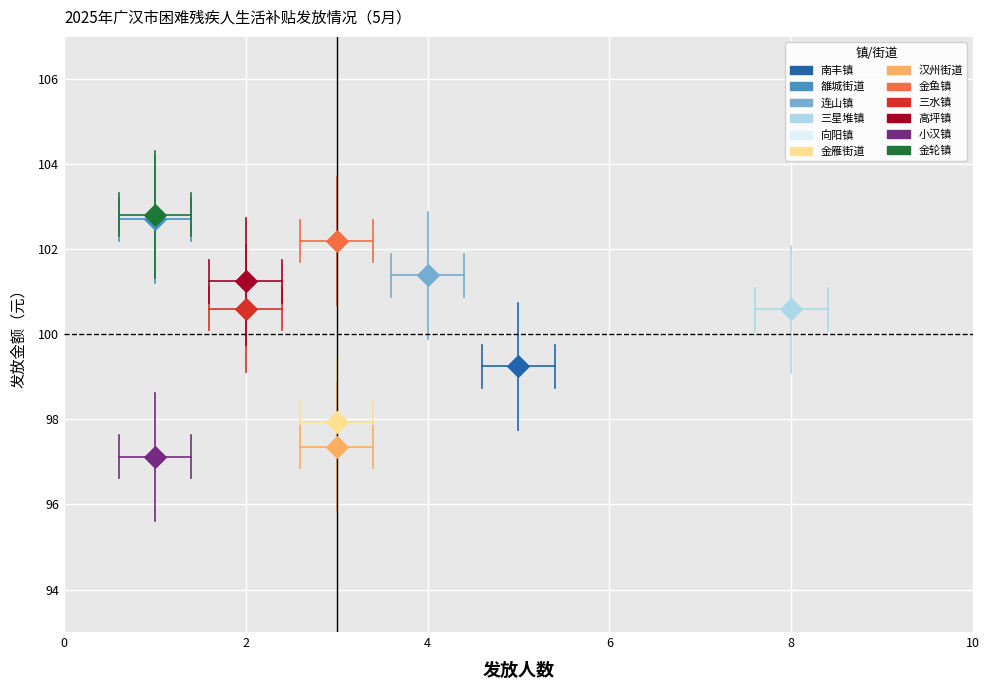

What are all the series names shown in the legend?

南丰镇, 雒城街道, 连山镇, 三星堆镇, 向阳镇, 金雁街道, 汉州街道, 金鱼镇, 三水镇, 高坪镇, 小汉镇, 金轮镇